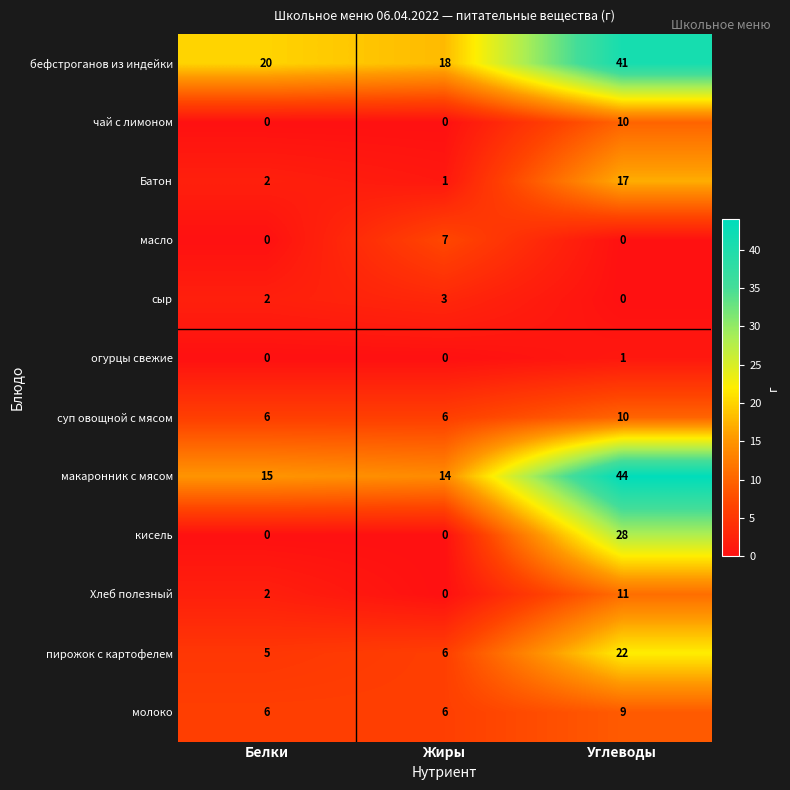

The чай с лимоном series shows 15 at Углеводы. True or false?

False